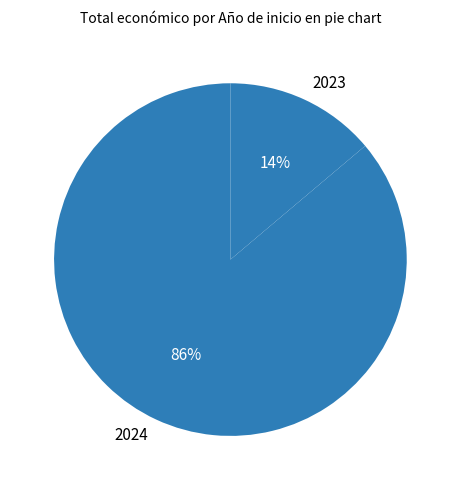

Do 2023 and 2024 together represent more than half of the pie?

Yes